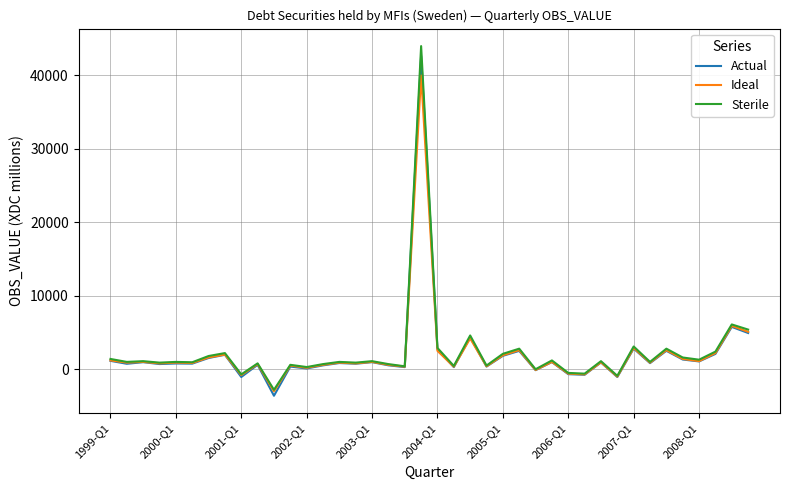

Which series has the largest range (max minus min)?

Sterile